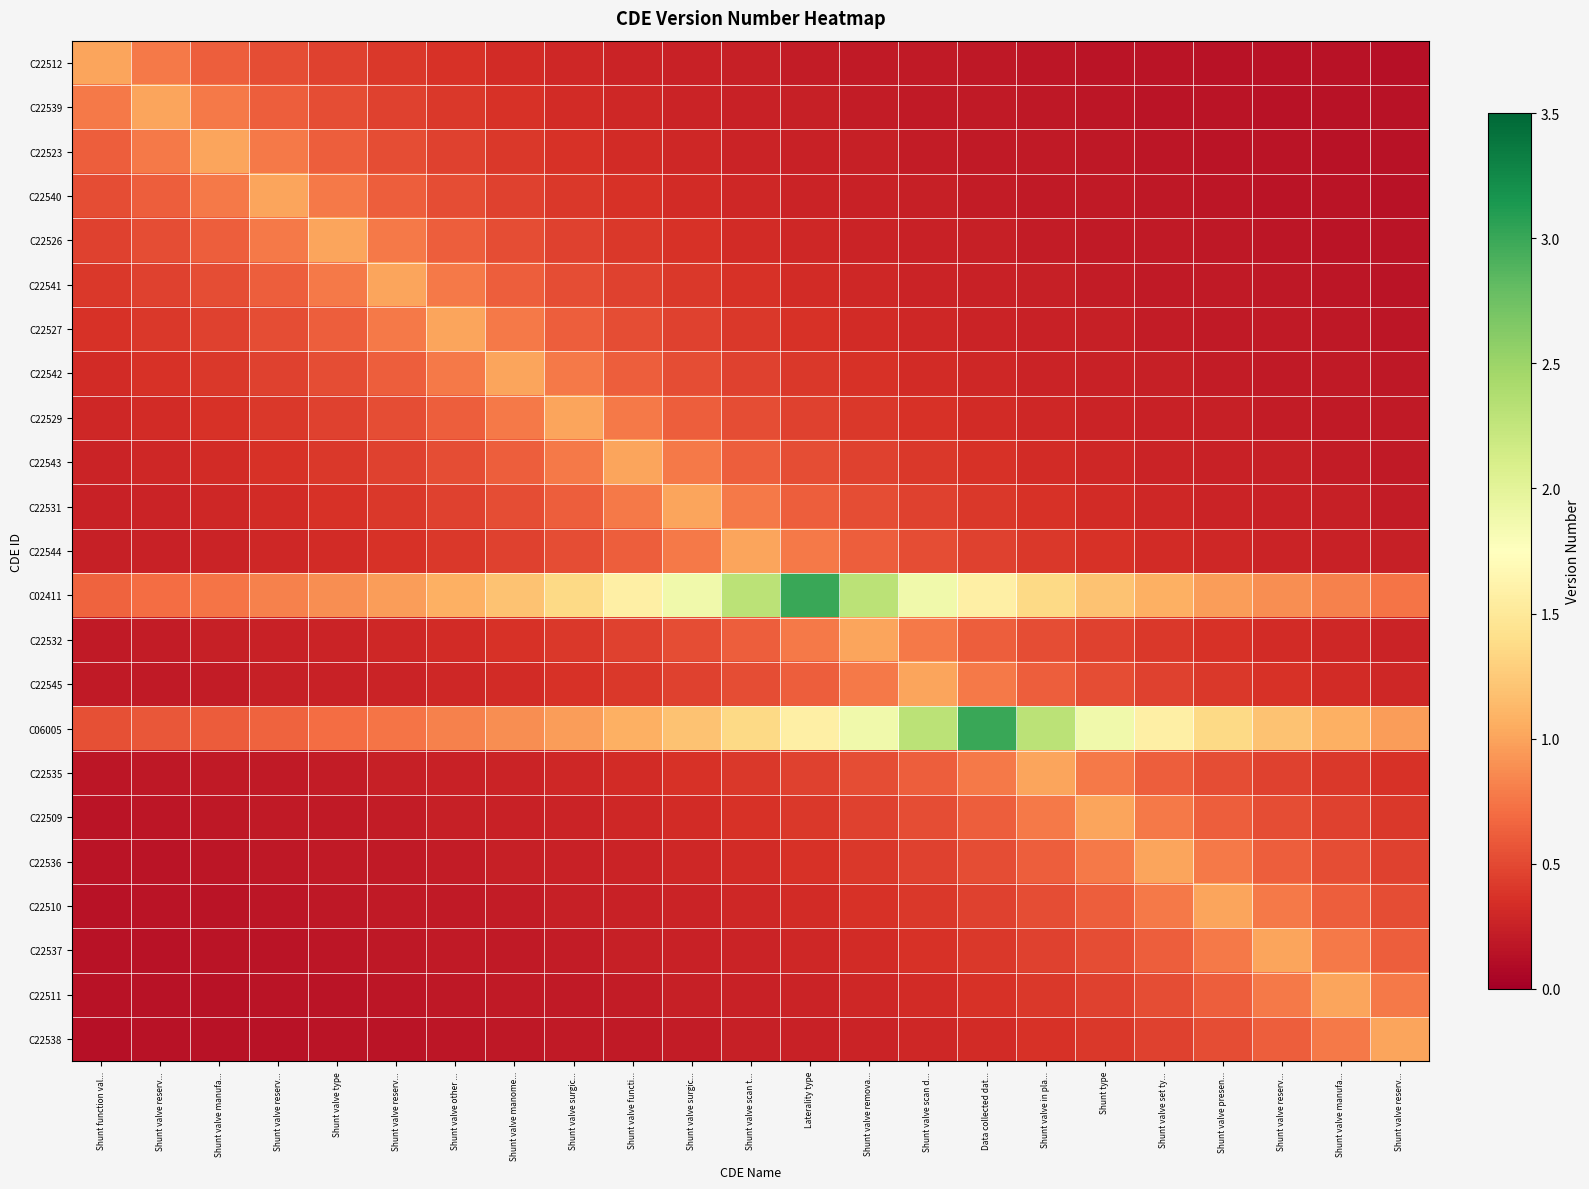

Rank the series by their maximum value, from highest to lowest.

C02411, C06005, C22512, C22539, C22523, C22540, C22526, C22541, C22527, C22542, C22529, C22543, C22531, C22544, C22532, C22545, C22535, C22509, C22536, C22510, C22537, C22511, C22538